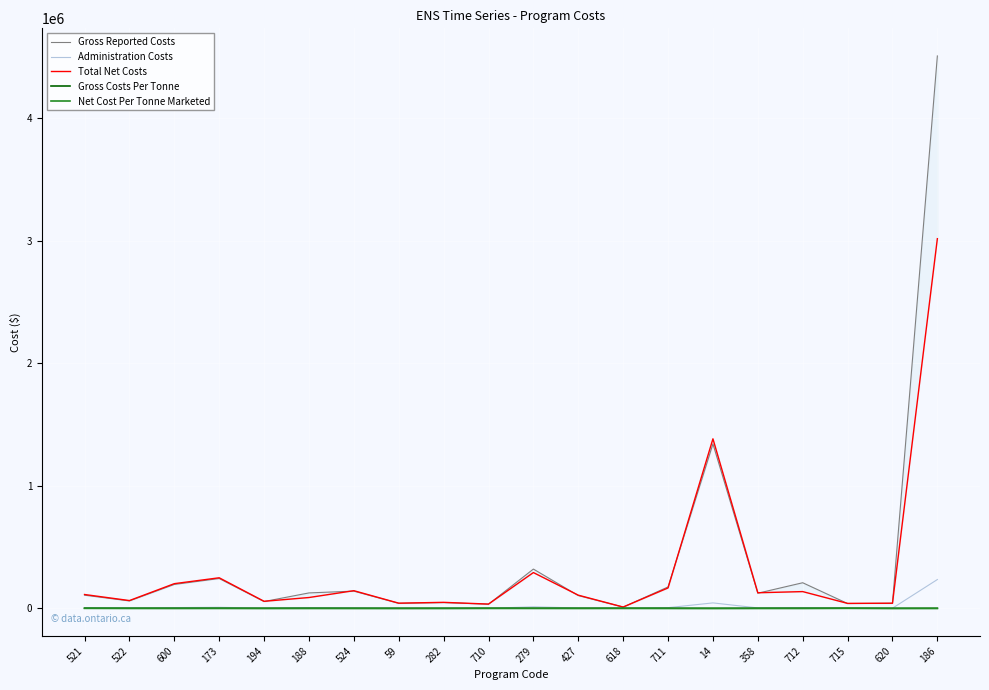

Is it true that Gross Reported Costs equals 107880.8 at 521?

True